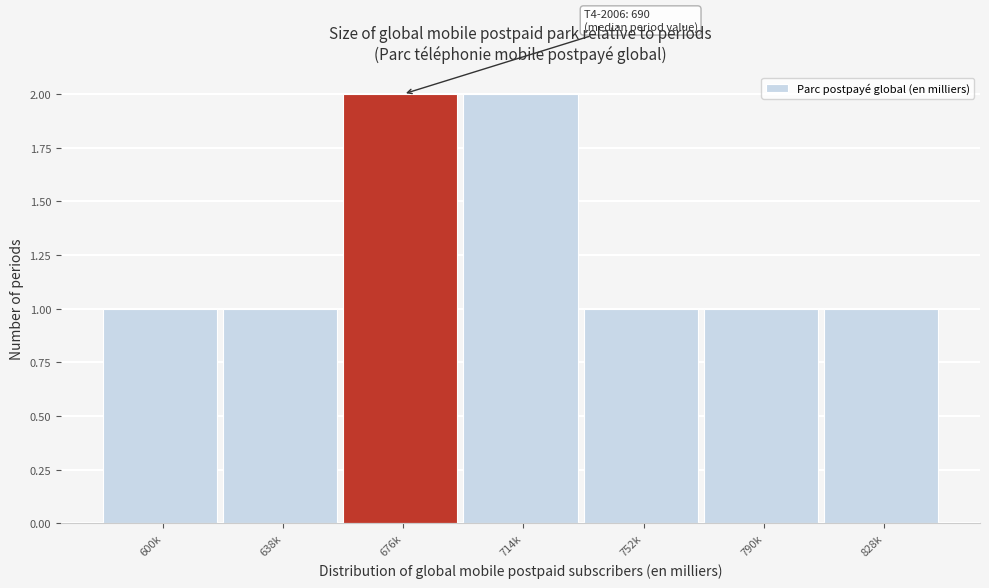

Reading right to left, list all the values displayed in this chart.

828k=1	790k=1	752k=1	714k=2	676k=2	638k=1	600k=1